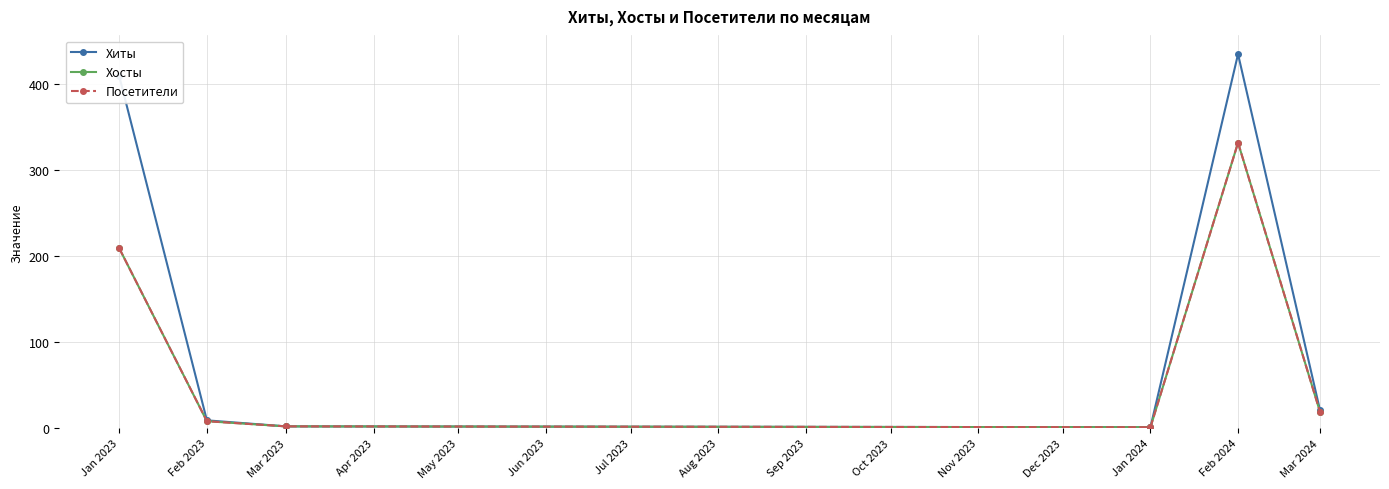

What position from the right is Mar 2023?

4